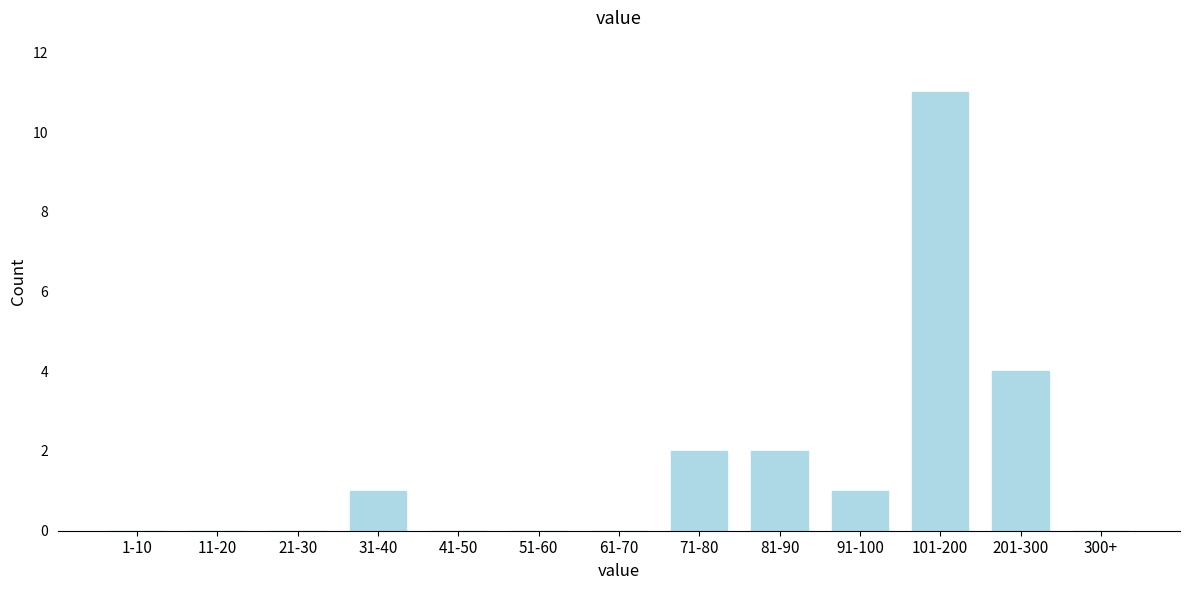

Reading right to left, what are all the values shown in this chart?

300+=0	201-300=4	101-200=11	91-100=1	81-90=2	71-80=2	61-70=0	51-60=0	41-50=0	31-40=1	21-30=0	11-20=0	1-10=0